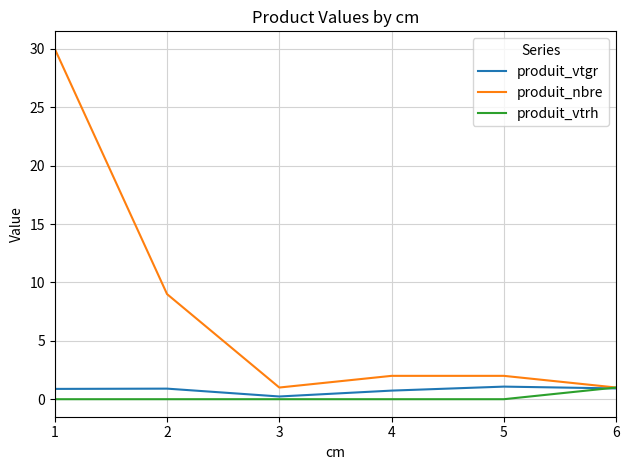

What is the highest value of the produit_vtgr series?

1.1